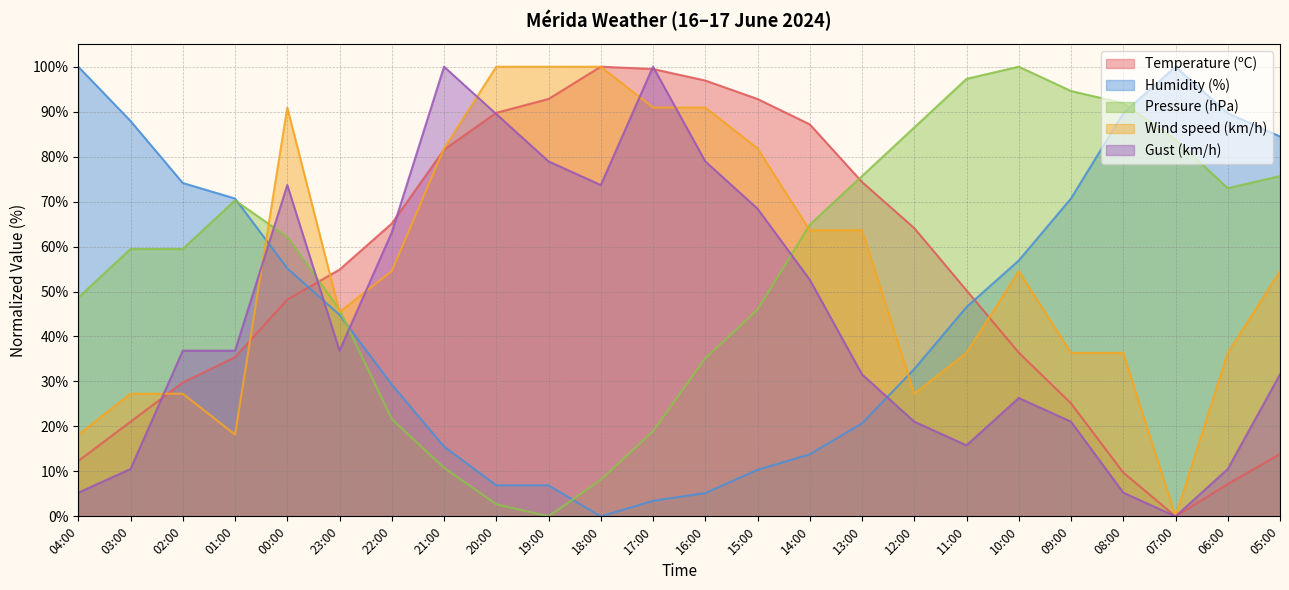

What is the total value across all series at 02:00?

227.5